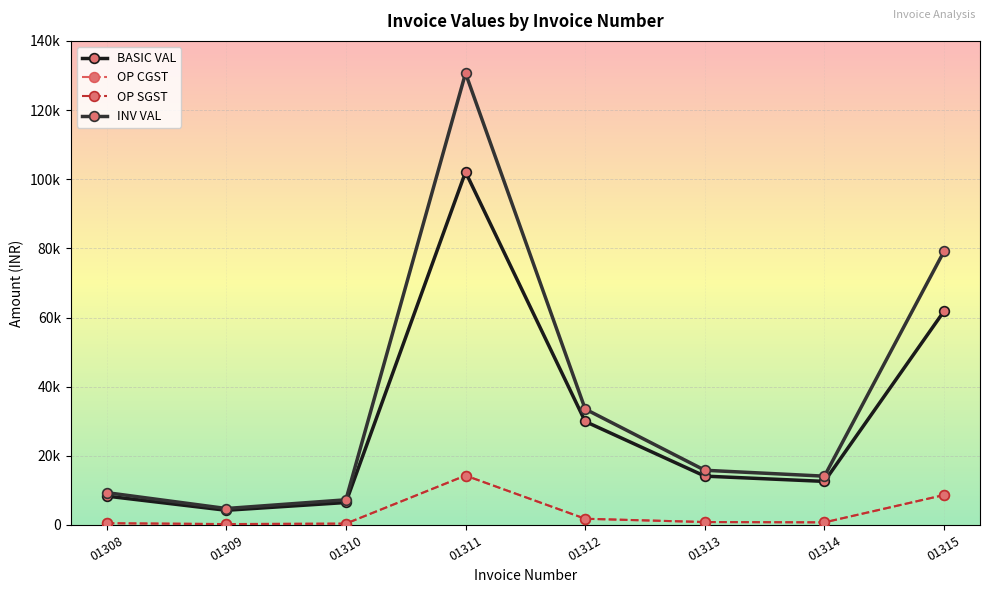

Is this an area chart (filled region under the line)?

No